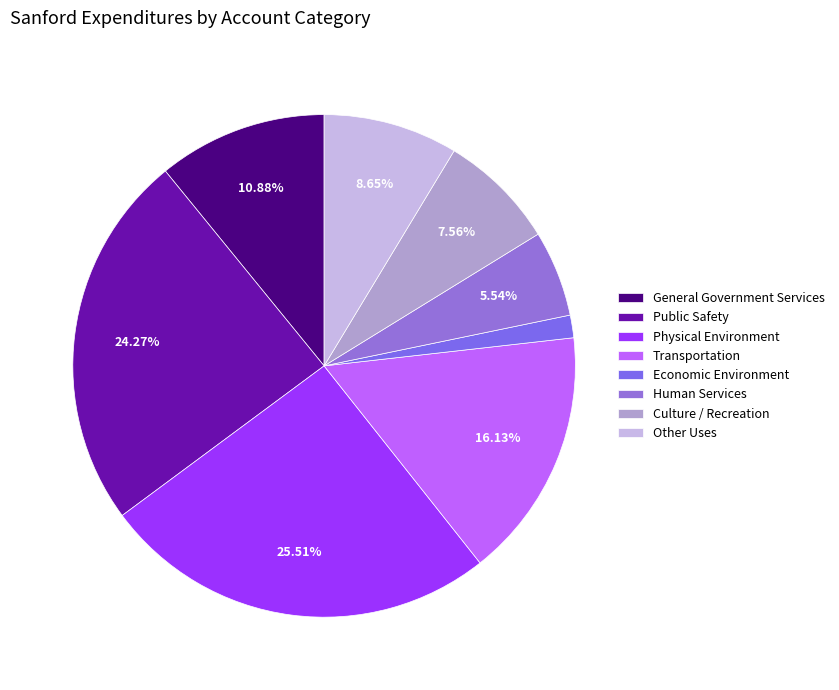

To the nearest percent, what is the difference between the Human Services and Physical Environment slice percentages?

20%